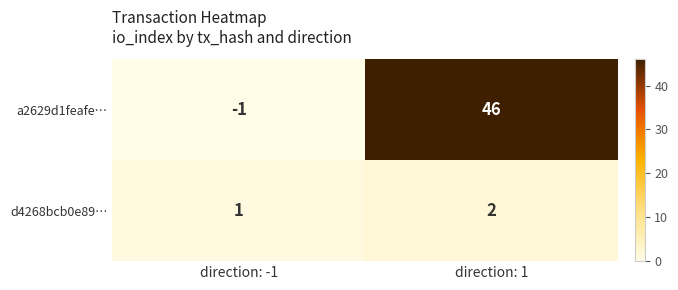

What is the total value across all series at direction: 1?

48